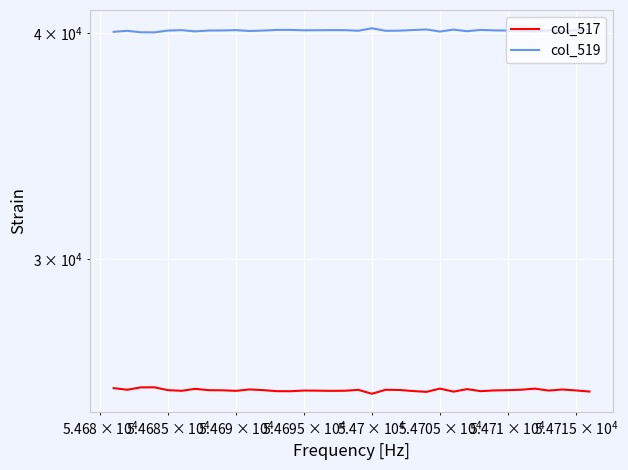

Reading left to right, what are all the values shown in this chart?

col_517: 25455	25403	25479	25482	25389	25369	25432	25389	25385	25367	25413	25390	25357	25355	25377	25373	25367	25370	25399	25273	25402	25396	25362	25334	25440	25342	25423	25357	25381	25389	25404	25439	25376	25411	25381	25345
col_519: 40080	40132	40056	40053	40146	40166	40103	40146	40150	40168	40122	40145	40178	40180	40158	40162	40168	40165	40136	40262	40133	40139	40173	40201	40095	40193	40112	40178	40154	40146	40131	40096	40159	40124	40154	40190